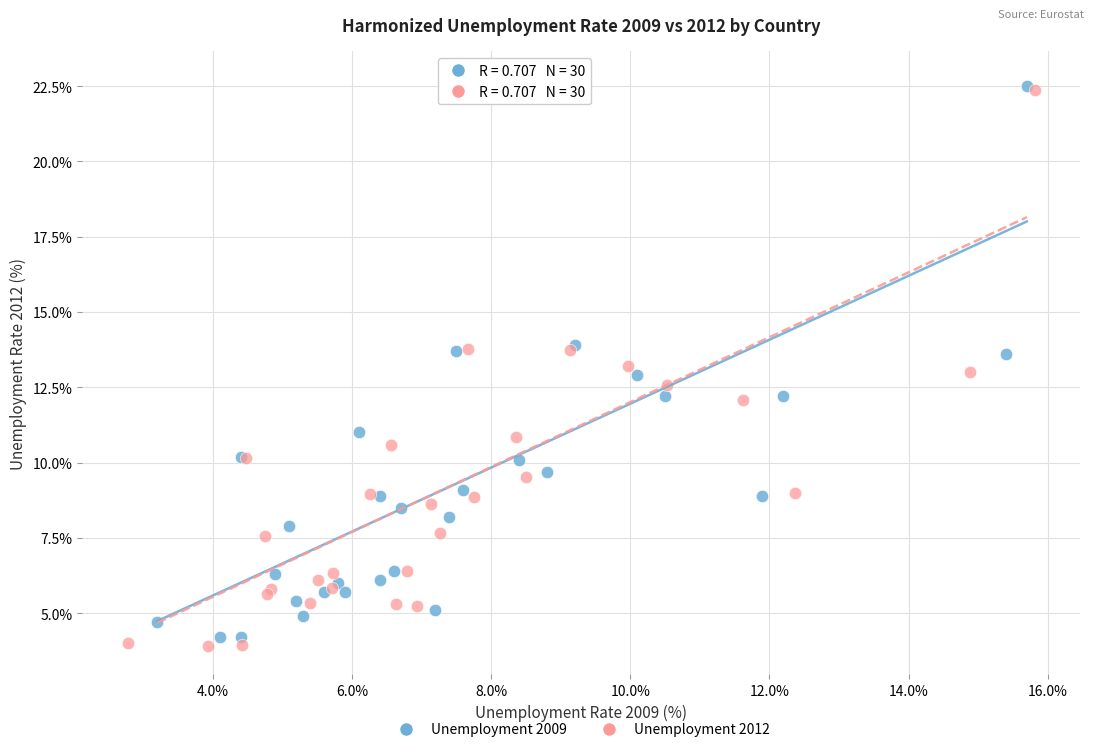

Which series reaches the minimum Y coordinate?

Unemployment 2012